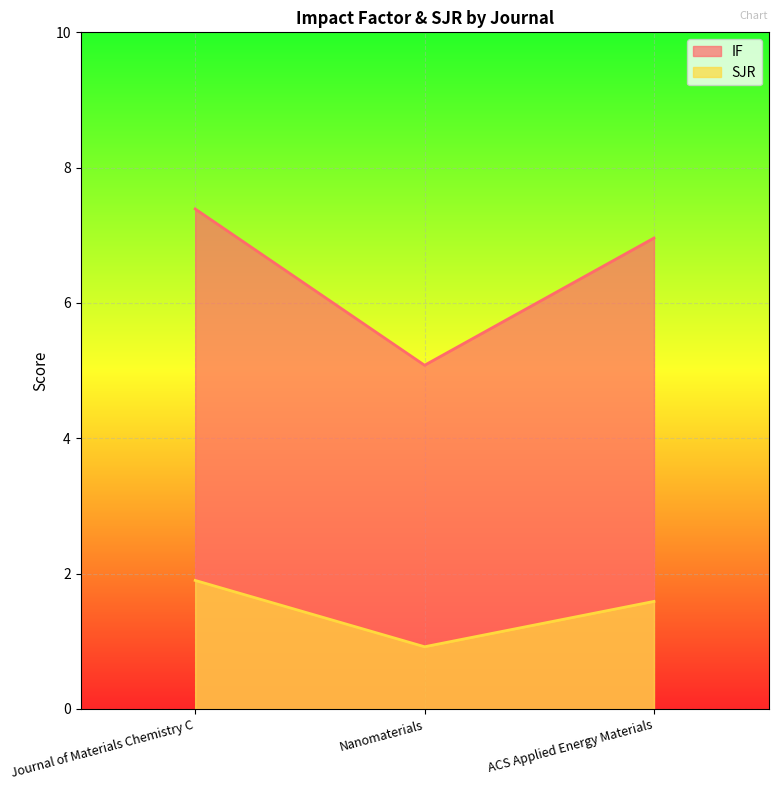

What is the value of the SJR point at the 2nd from the left?

0.9